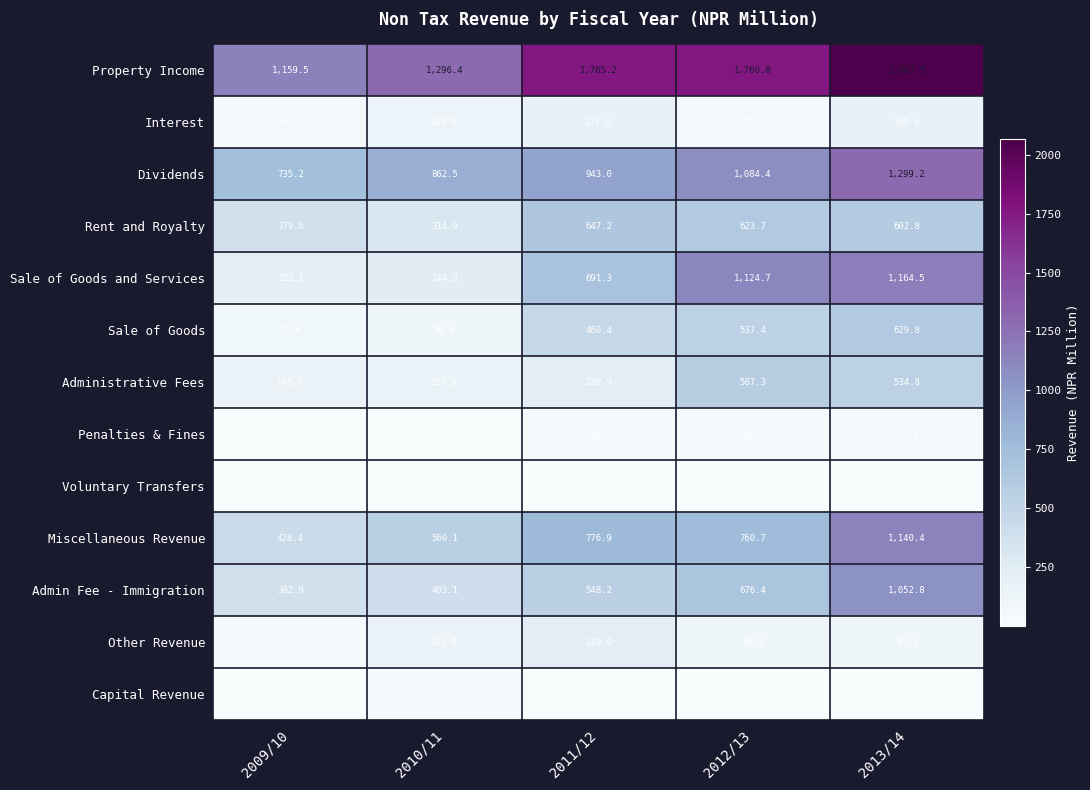

Rank the series by their maximum value, from lowest to highest.

Voluntary Transfers, Capital Revenue, Penalties & Fines, Interest, Other Revenue, Administrative Fees, Sale of Goods, Rent and Royalty, Admin Fee - Immigration, Miscellaneous Revenue, Sale of Goods and Services, Dividends, Property Income